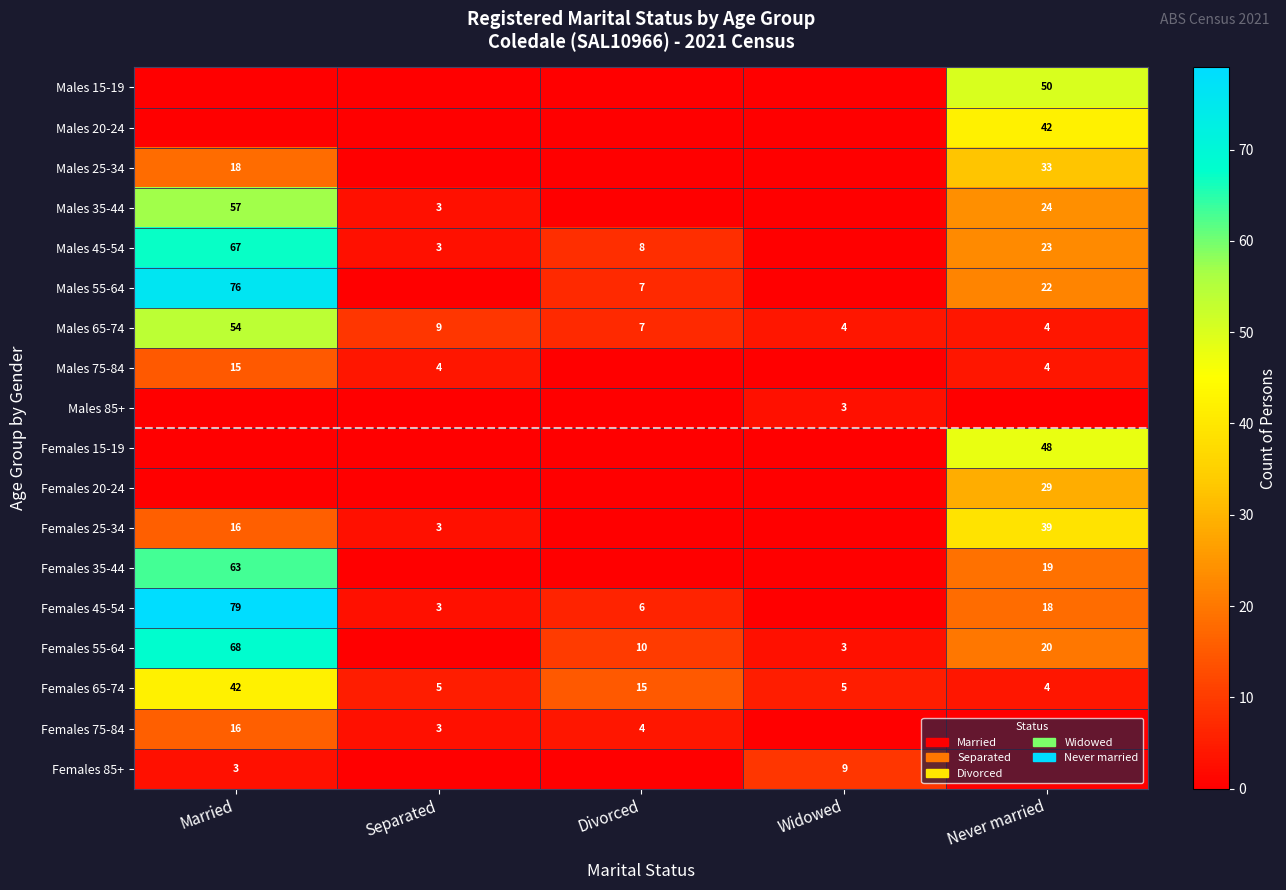

True or false: Males 45-54 has a value of 5 at Never married.

False